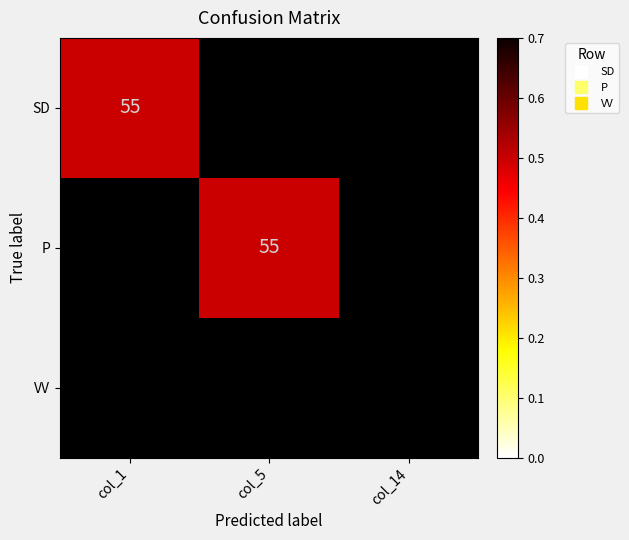

At which category does the chart reach its peak across all series?

col_5